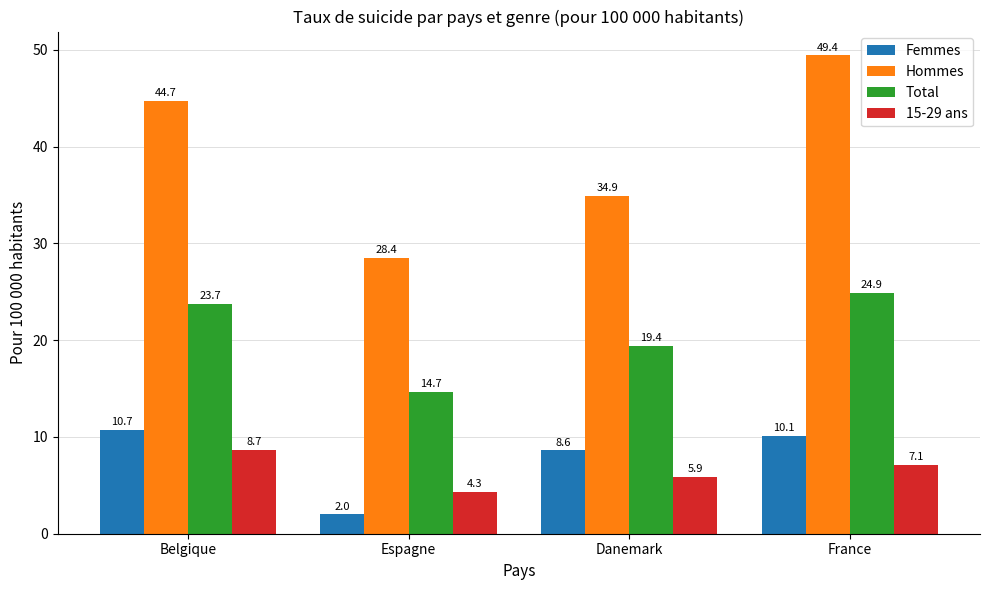

What is the value of the Femmes bar at the 1st from the left?

10.7